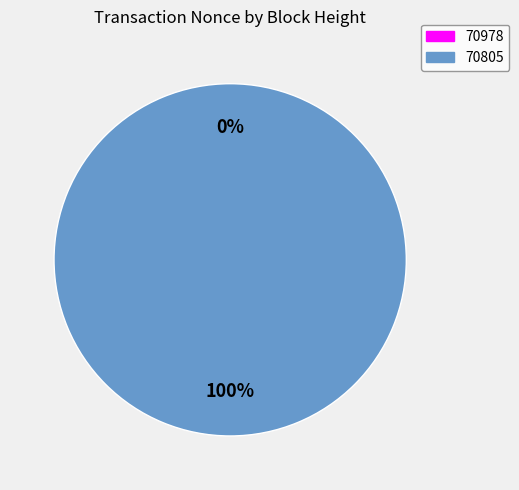

How many segments does this pie chart have?

2